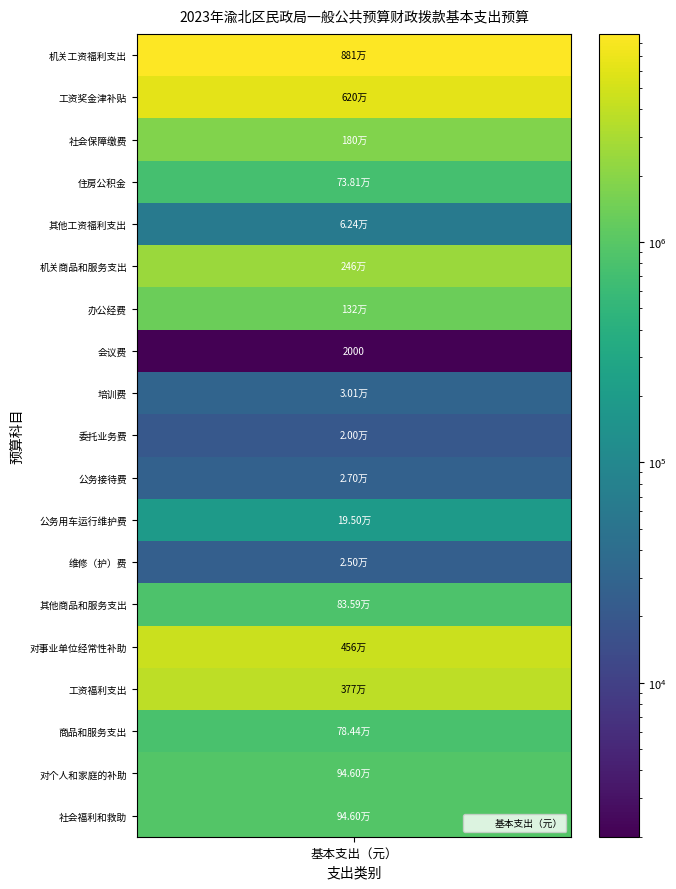

Reading right to left, what are all the values shown in this chart?

18=946017.0	17=946017.0	16=784393.2	15=3772731.9	14=4557125.1	13=835940.0	12=25000.0	11=195000.0	10=27000.0	9=20000.0	8=30074.8	7=2000.0	6=1322541.5	5=2457556.2	4=62400.0	3=738110.2	2=1802093.9	1=6204012.0	values=8806616.1